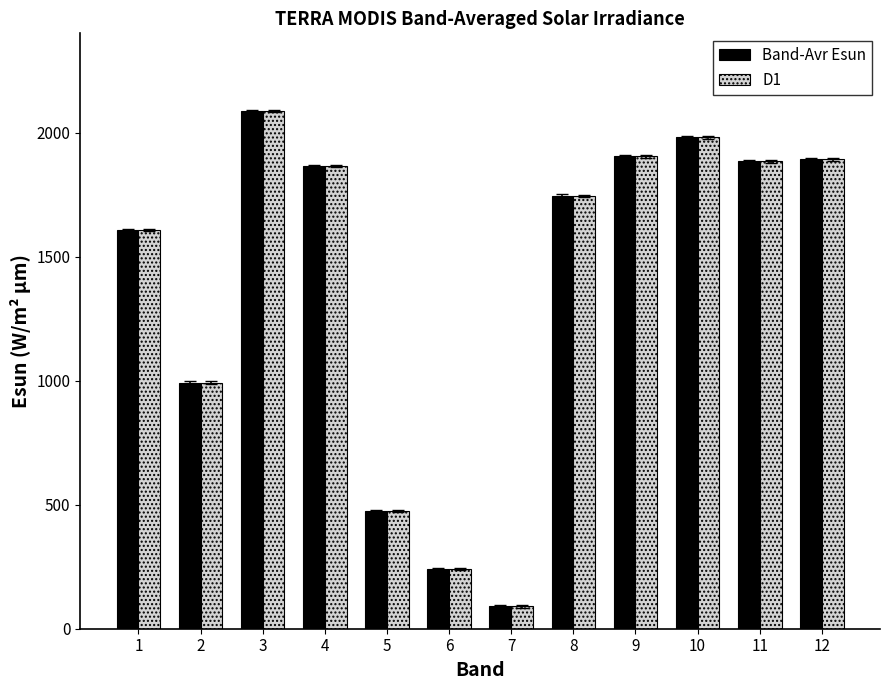

Is it true that Band-Avr Esun equals 2087.9 at 3?

True